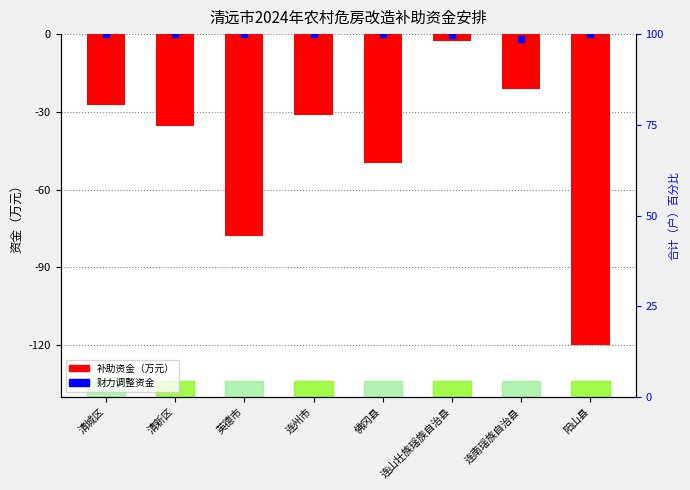

Which series has the largest total across all categories?

财力调整资金(万元)